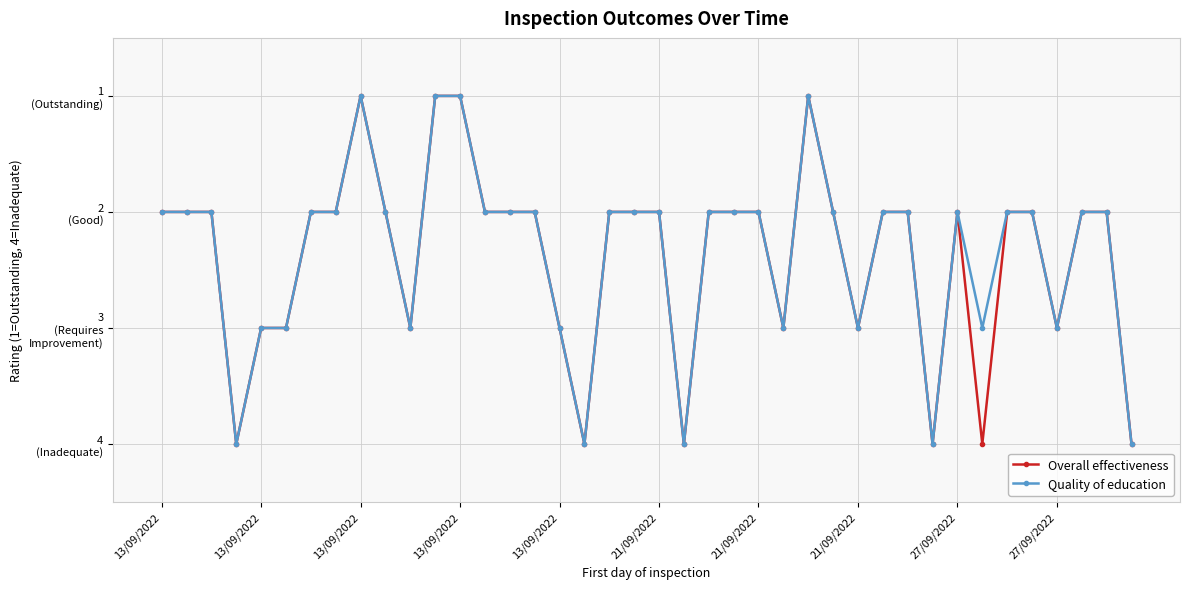

At which category is the sum across all series the highest?

13/09/2022